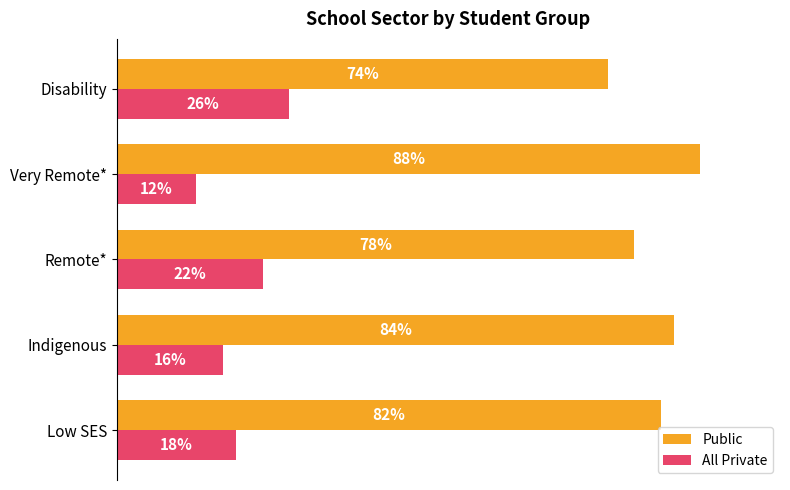

List the series in order of their overall mean, lowest first.

All Private, Public